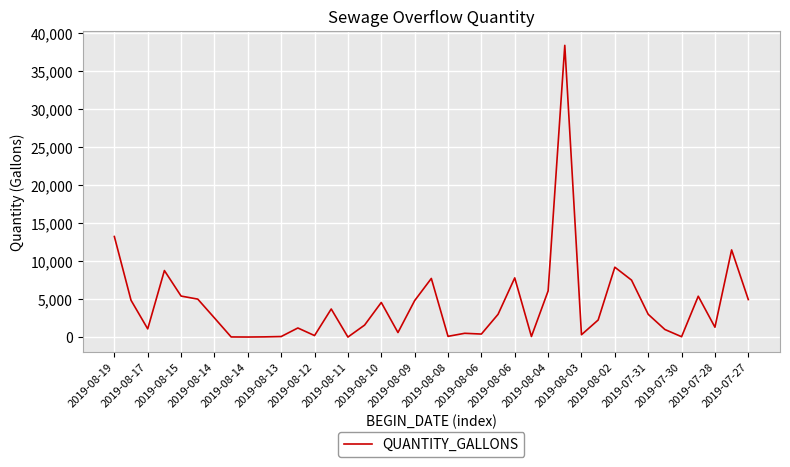

What is the greatest value displayed?

38400